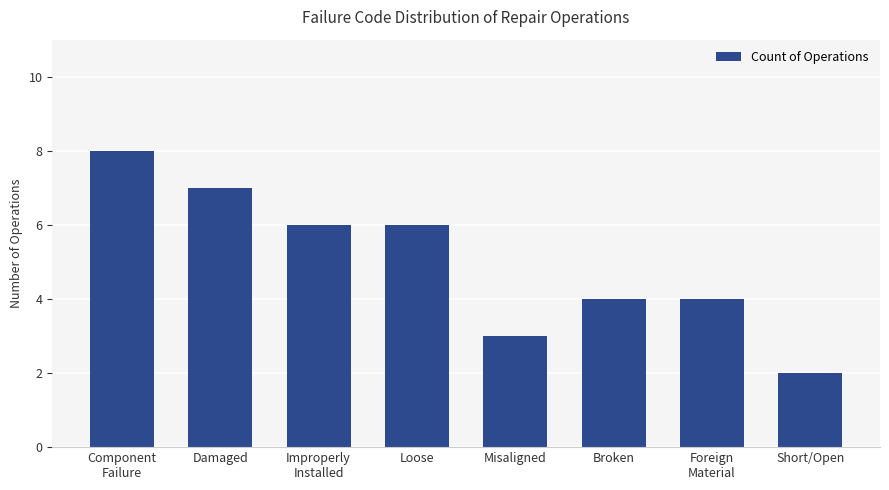

At which category does the chart reach its minimum across all series?

Short/Open